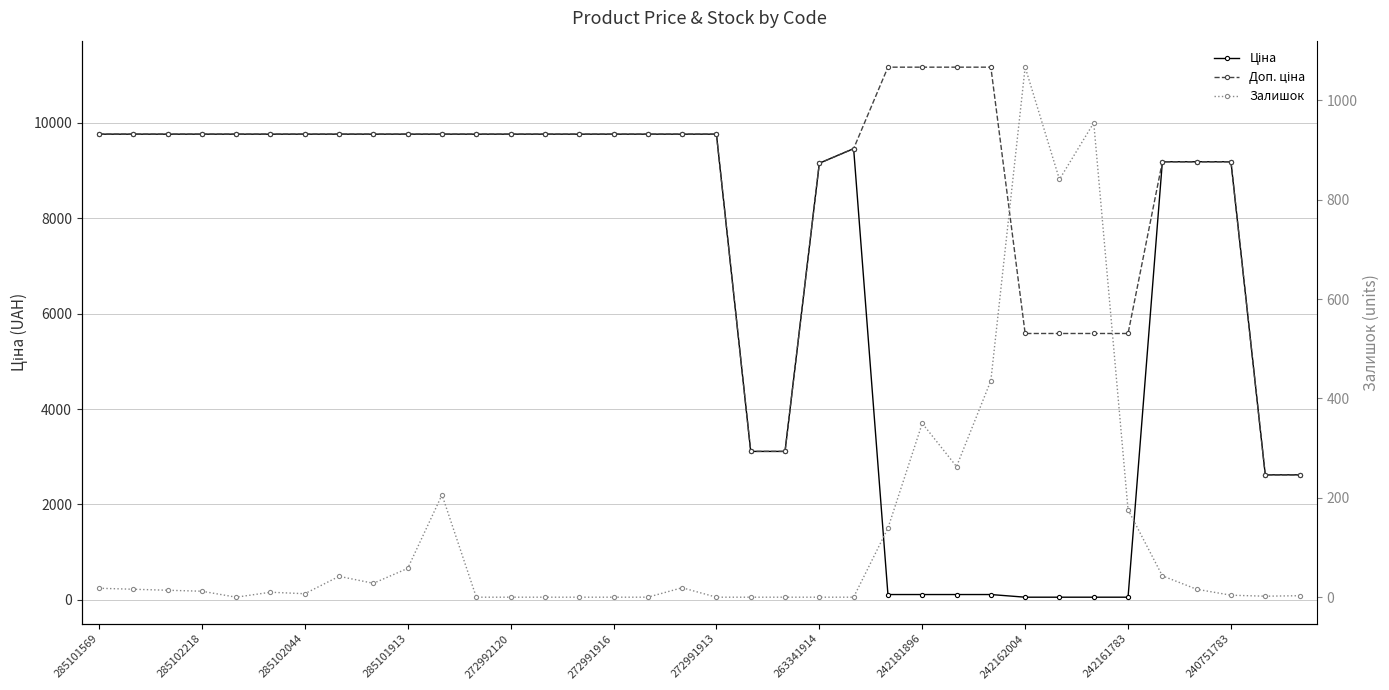

Reading left to right, list all the values displayed in this chart.

Ціна: 9764.4	9764.4	9764.4	9764.4	9764.4	9764.4	9764.4	9764.4	9764.4	9764.4	9764.4	9764.4	9764.4	9764.4	9764.4	9764.4	9764.4	9764.4	9764.4	3112.5	3112.5	9154.5	9460.9	111.7	111.7	111.7	111.7	55.9	55.9	55.9	55.9	9185.9	9185.9	9185.9	2621.3	2621.3
Доп. ціна: 9764.4	9764.4	9764.4	9764.4	9764.4	9764.4	9764.4	9764.4	9764.4	9764.4	9764.4	9764.4	9764.4	9764.4	9764.4	9764.4	9764.4	9764.4	9764.4	3113.0	3113.0	9154.5	9460.9	11169.0	11169.0	11169.0	11169.0	5585.0	5585.0	5585.0	5585.0	9185.9	9185.9	9185.9	2621.0	2621.0
Залишок: 18.0	16.0	14.0	12.0	0.0	10.0	7.0	42.0	28.0	58.0	206.0	0.0	0.0	0.0	0.0	0.0	0.0	19.0	0.0	0.0	0.0	0.0	0.0	139.0	350.0	263.0	436.0	1067.0	841.0	955.0	176.0	43.0	16.0	4.0	2.0	3.0